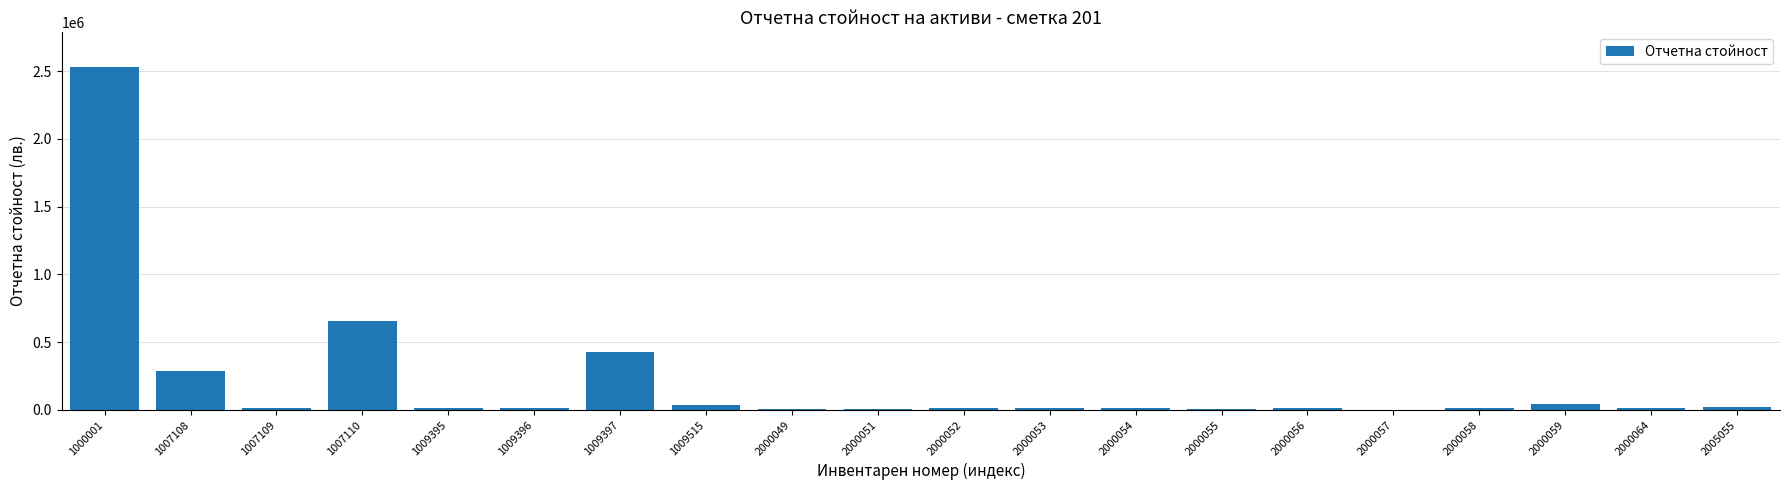

At which label is the value closest to 1267750?

1007110